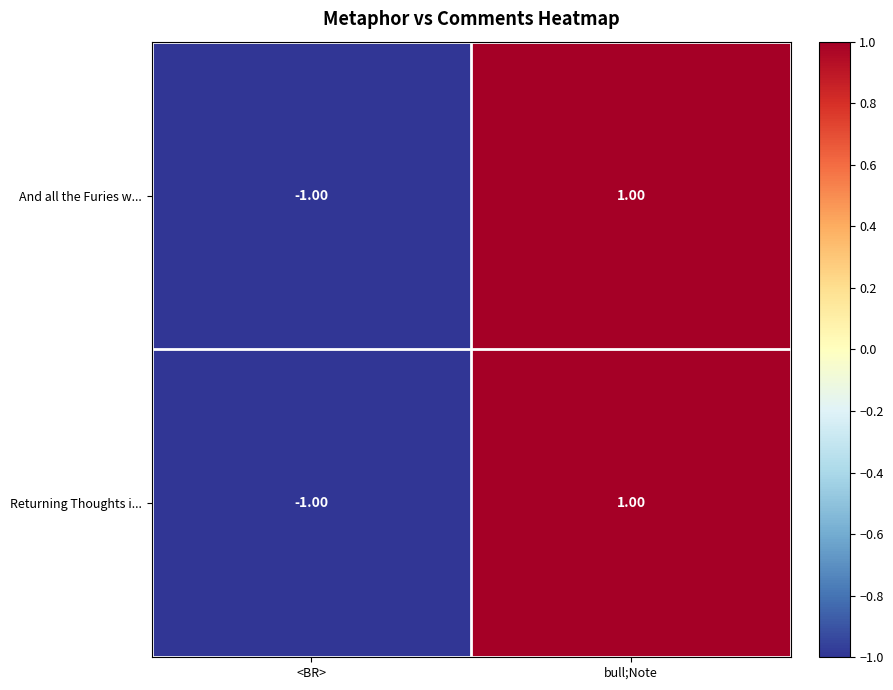

List the labels in order of And all the Furies w... value, largest first.

bull;Note, <BR>